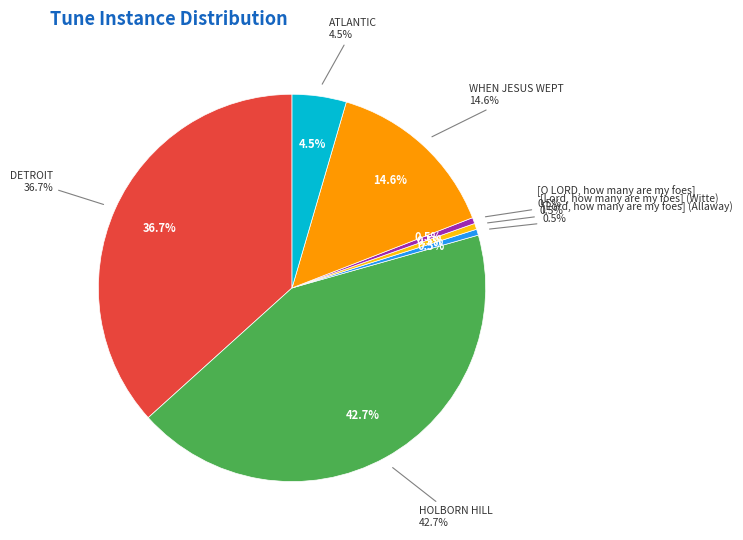

Combined, what portion of the pie is DETROIT and HOLBORN HILL?

79.4%